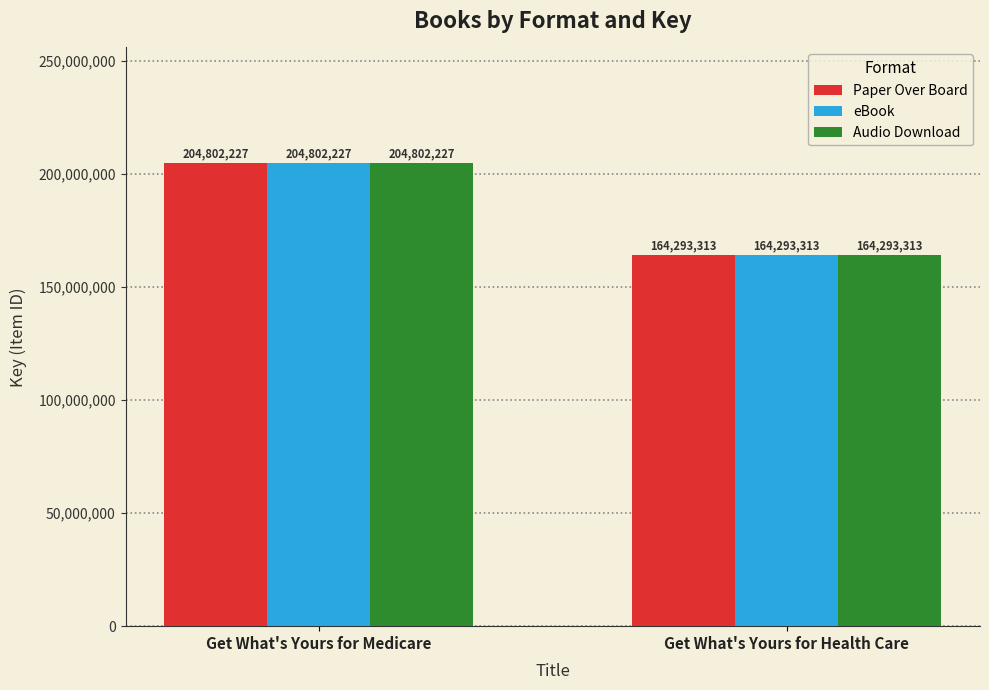

At which label does Audio Download reach its minimum?

Get What's Yours for Health Care